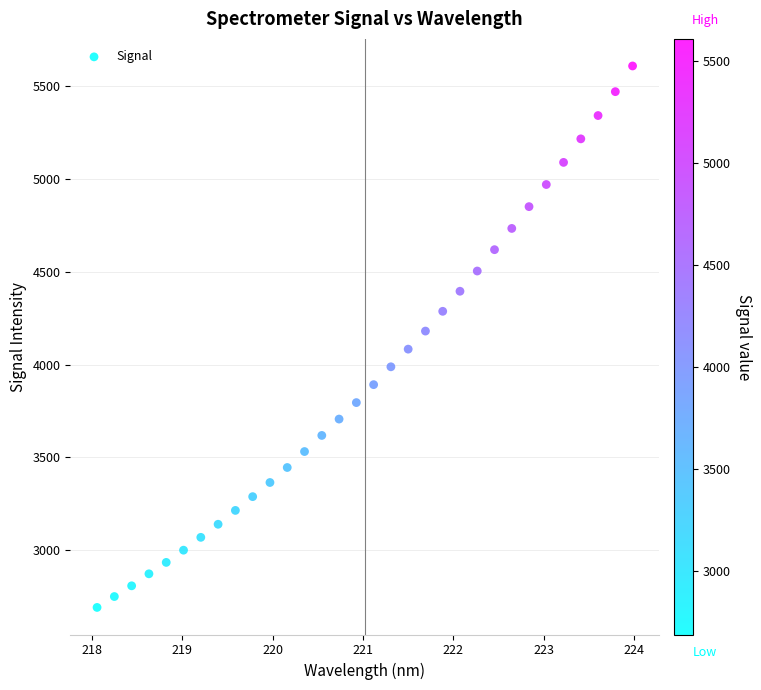

What is the range of Y values (max minus min)?

2919.9